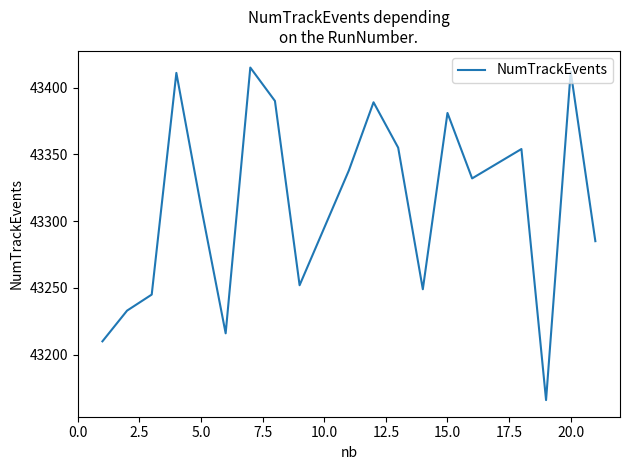

What is the maximum value shown in the chart?

43415